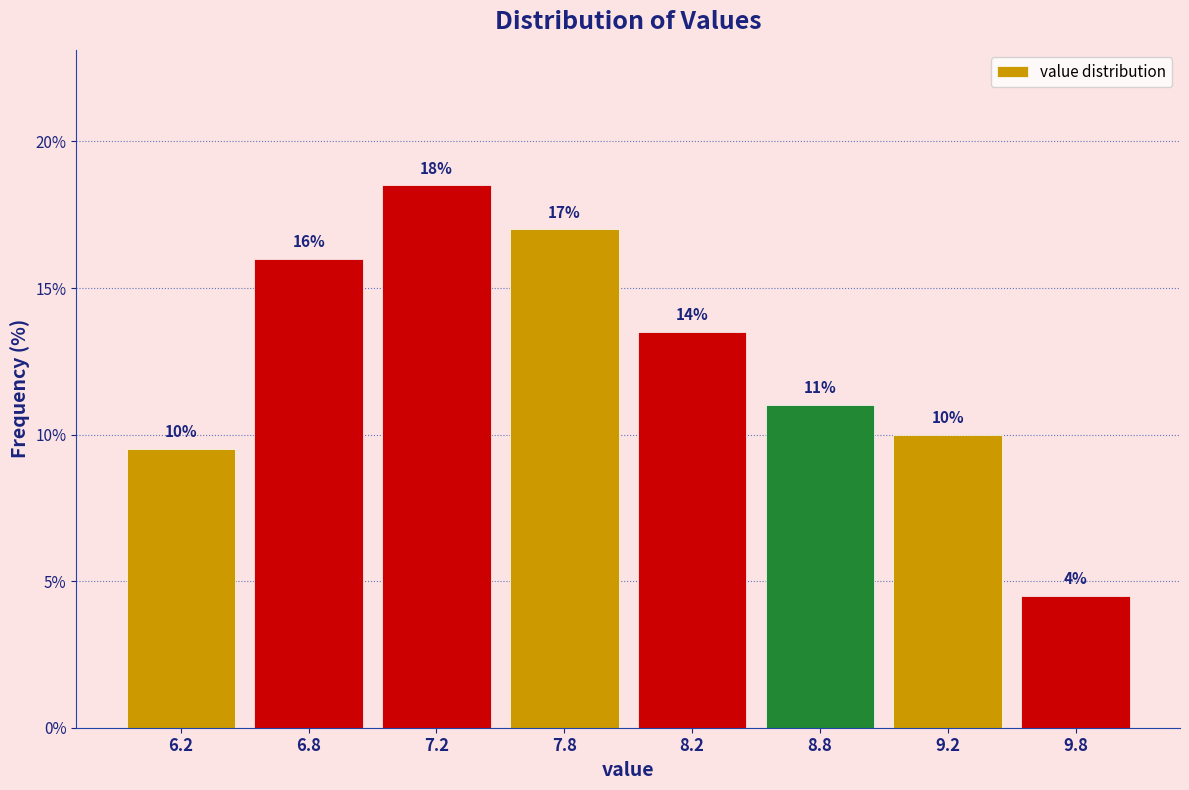

Where does the data first go above 13?

6.8